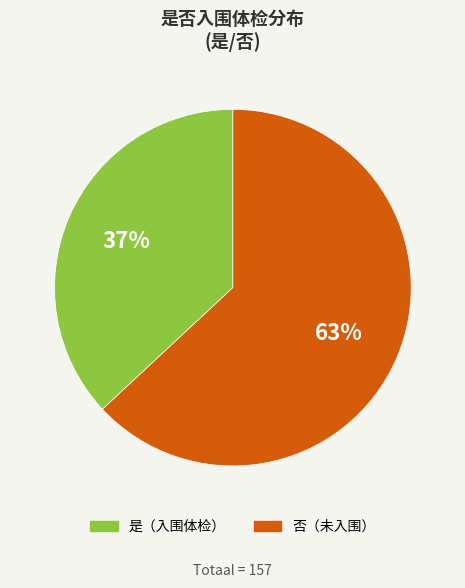

Is there any slice that represents more than half of the pie?

Yes